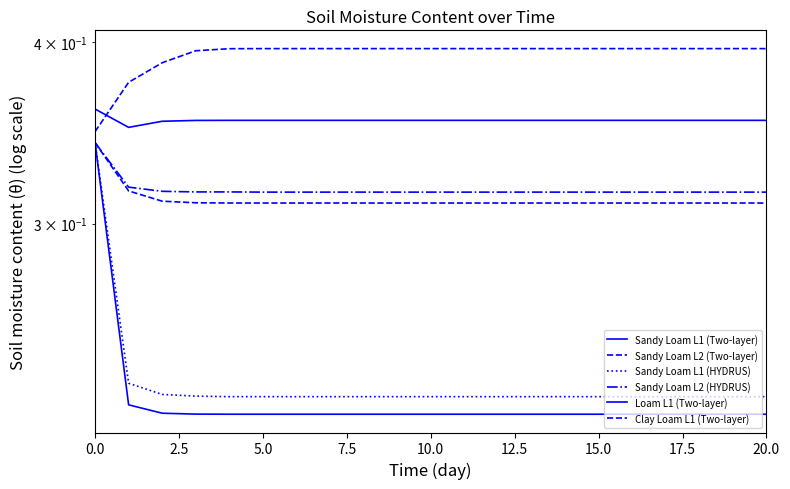

What is the label of the 7th point from the right?

14